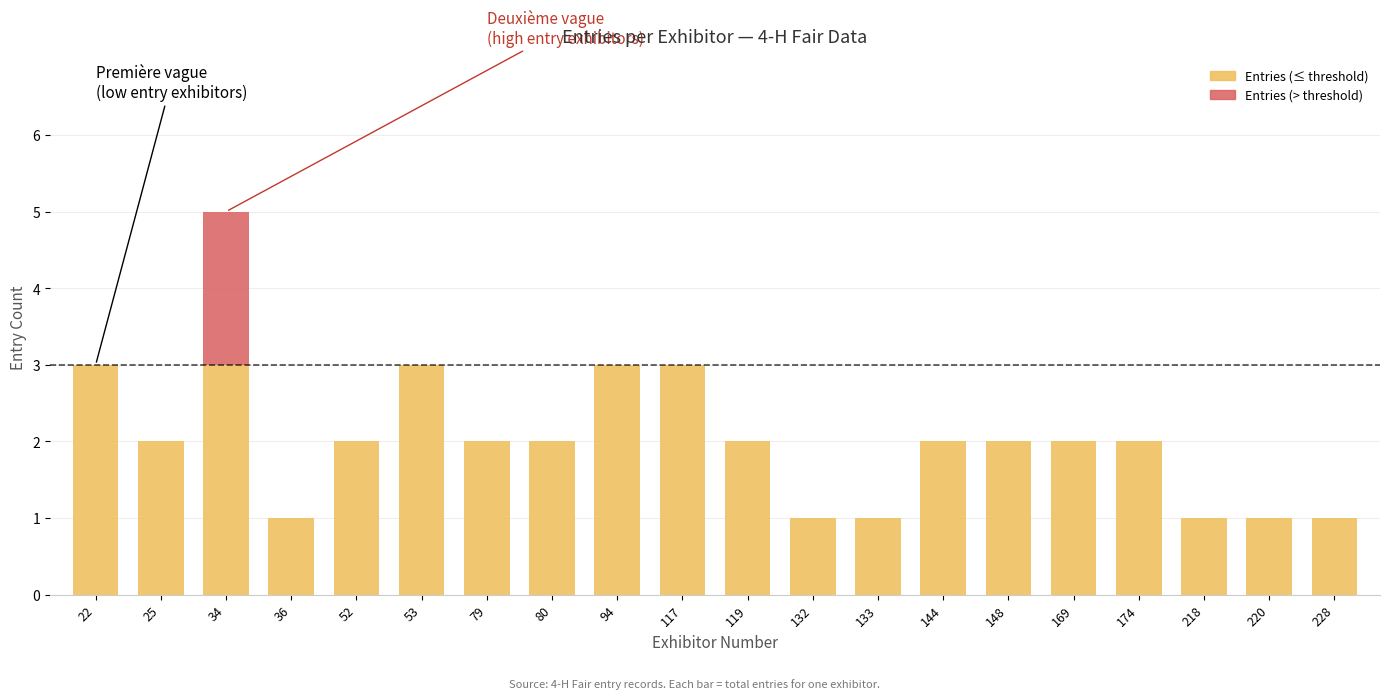

Are the bars grouped side by side (vs. stacked)?

No